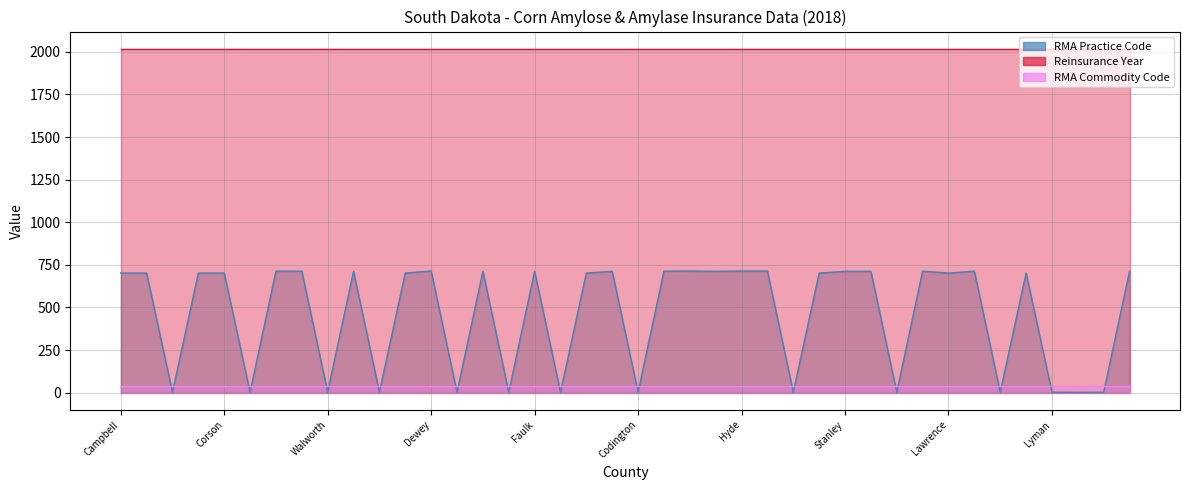

At how many categories does at least one series exceed 696?

40